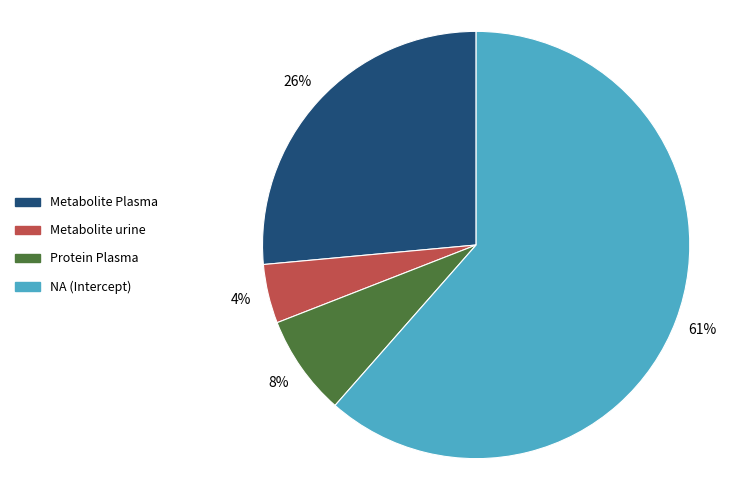

Does any single category account for the majority?

Yes